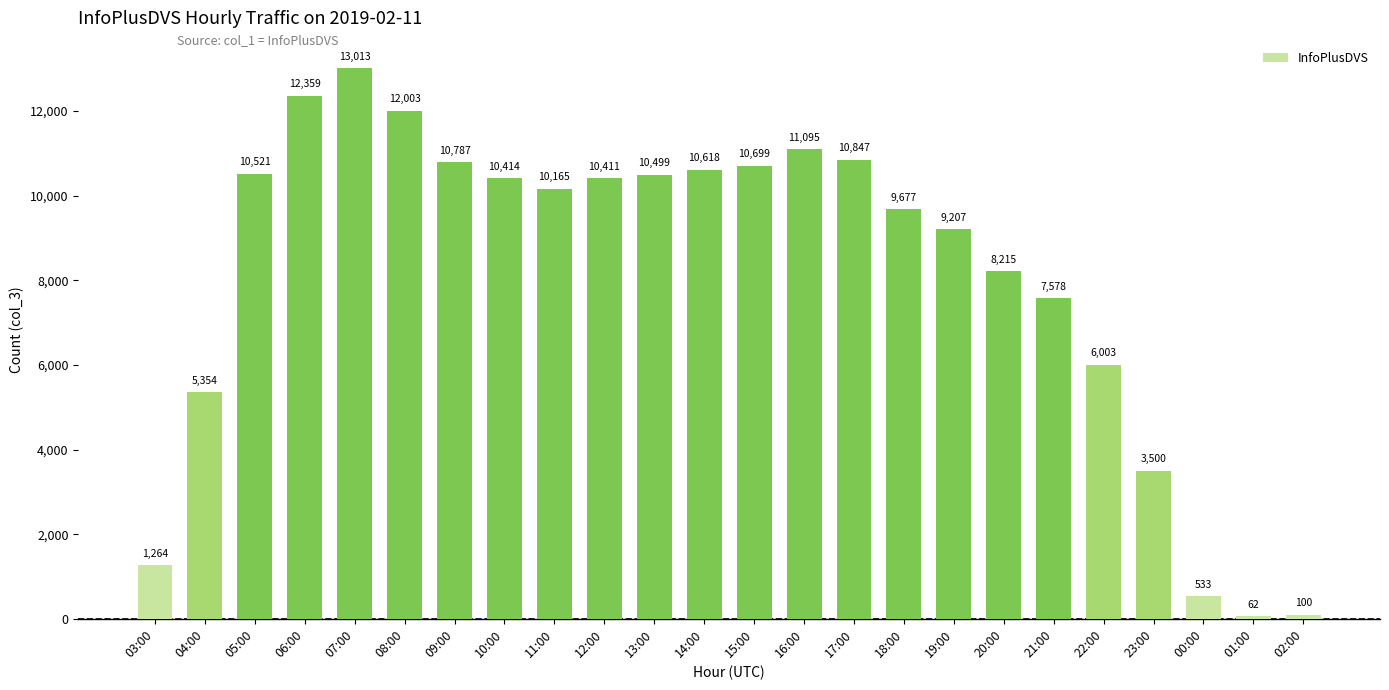

What is the label of the 24th bar from the left?

02:00